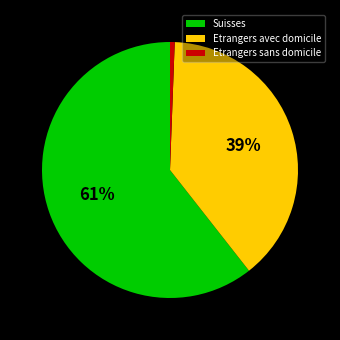

Combined, do Etrangers sans domicile and Etrangers avec domicile account for over 50%?

No